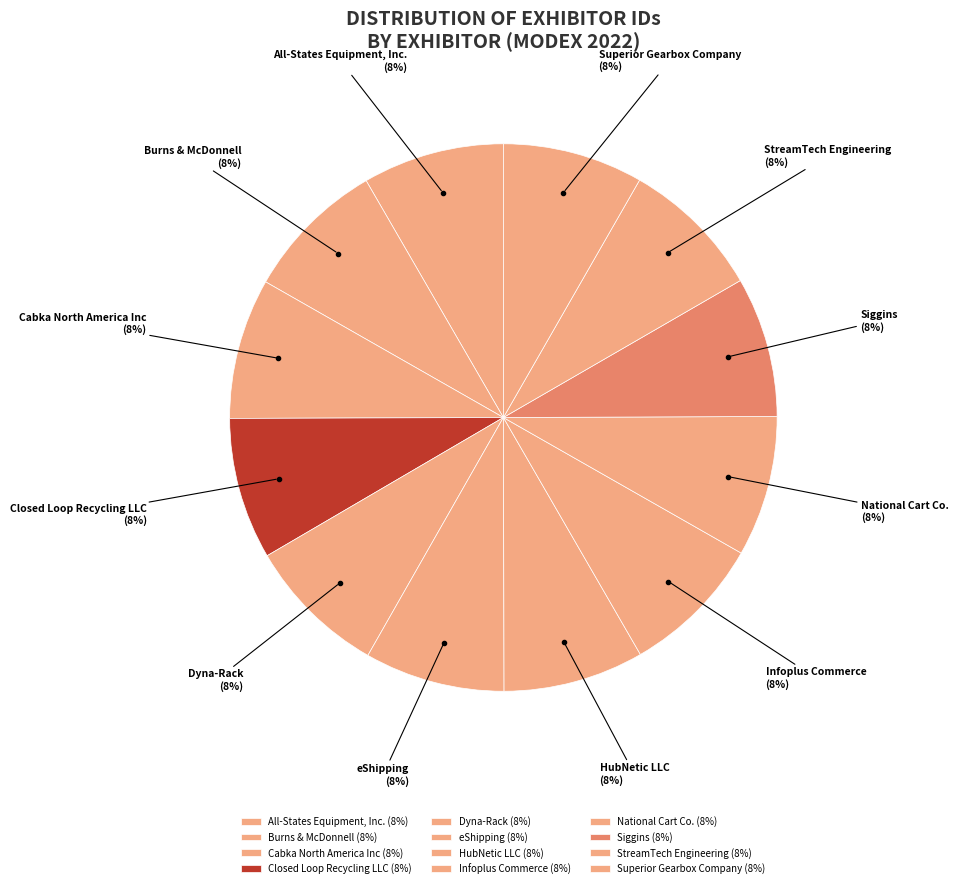

What percentage is the Burns & McDonnell slice, to the nearest percent?

8%